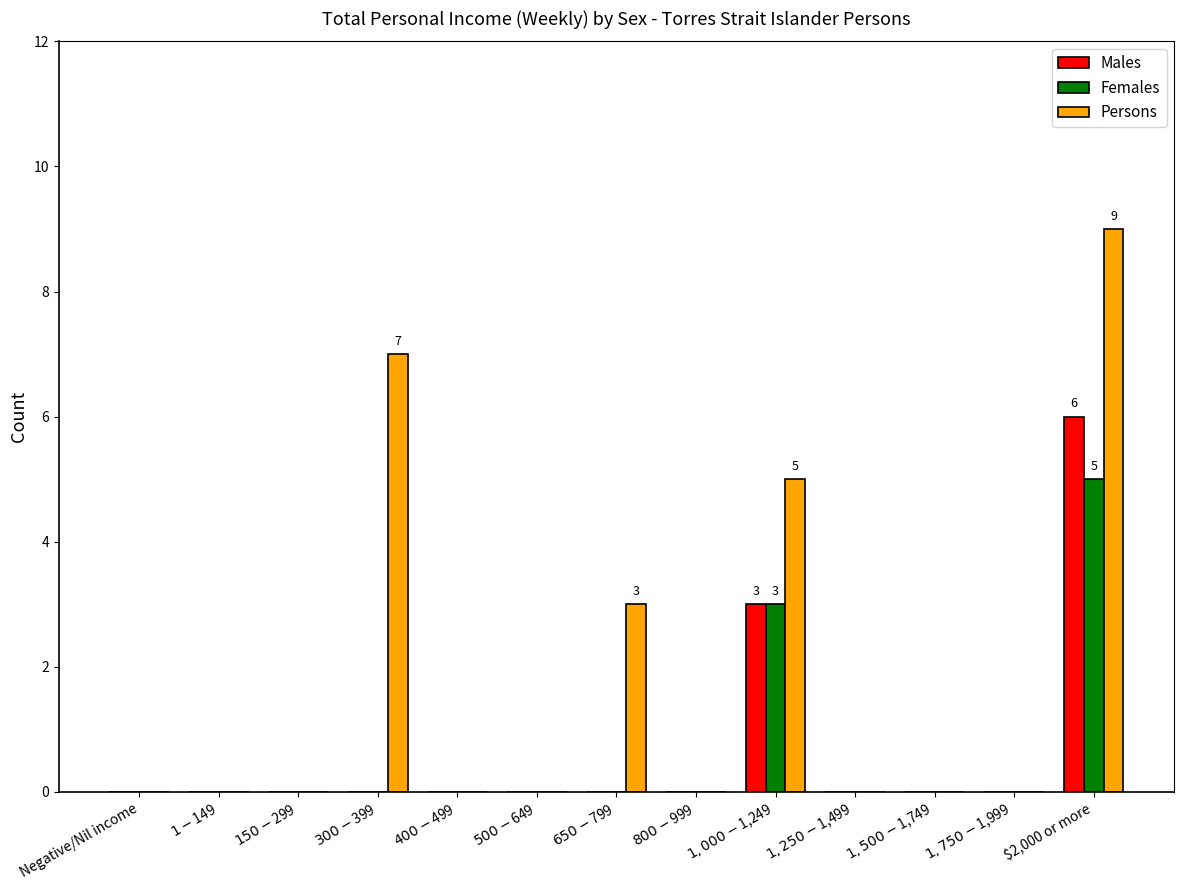

The value of Persons at $400-$499 is -4. True or false?

False